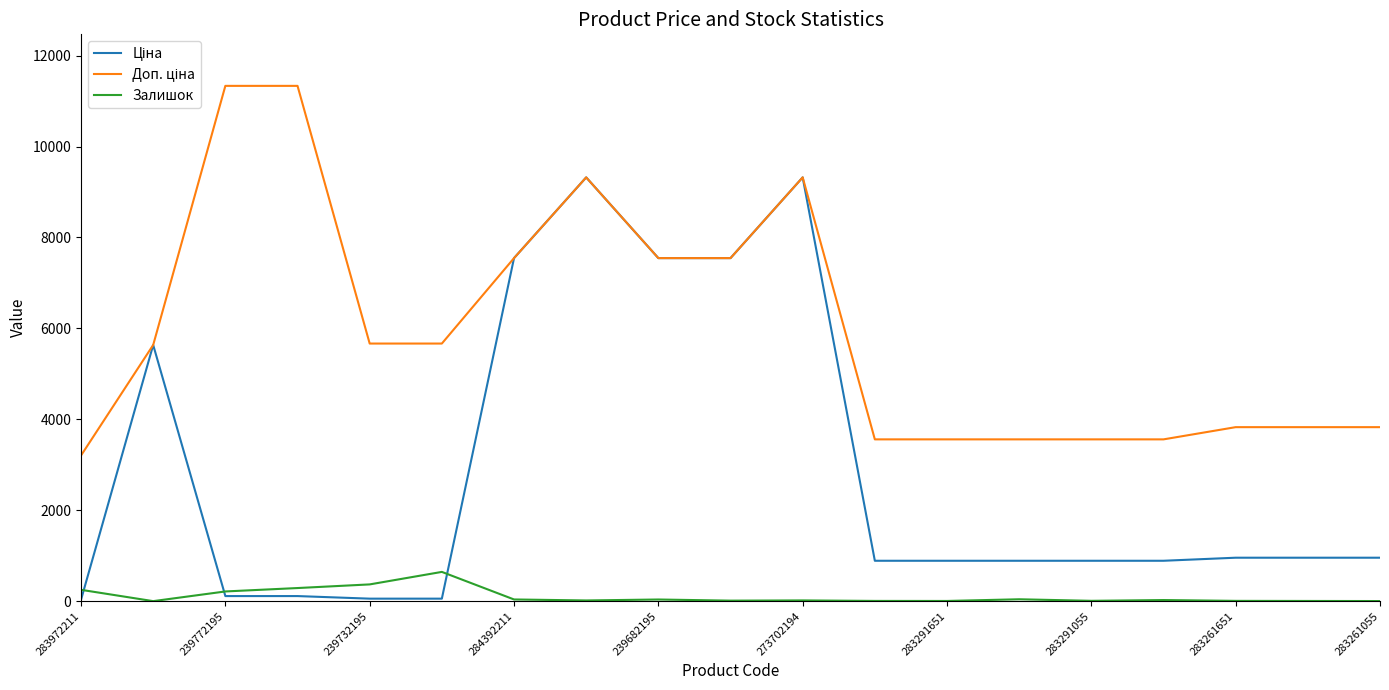

What is the maximum value for Залишок?

645.0